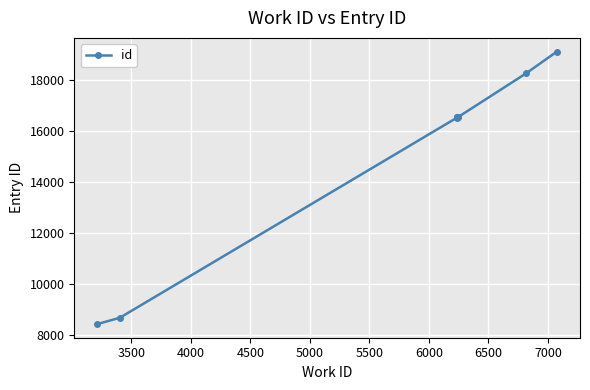

Reading left to right, list all the values displayed in this chart.

8445	8692	16531	16532	16533	16534	16537	16538	18264	19114